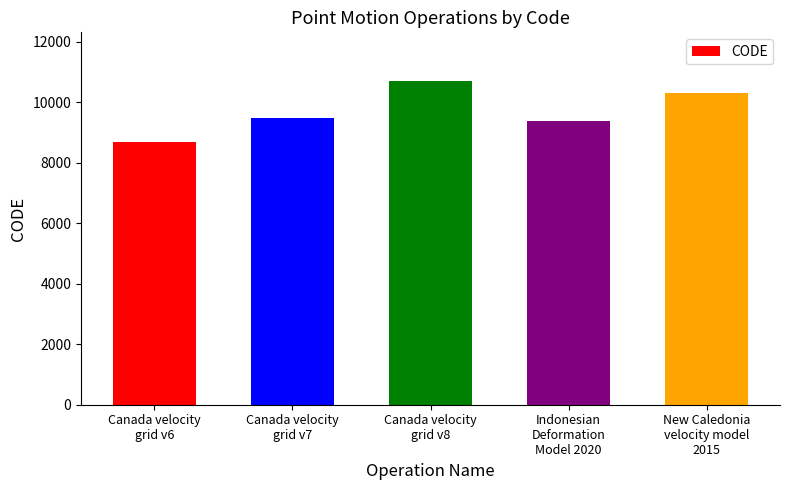

What is the difference between the maximum and second lowest values?

1332